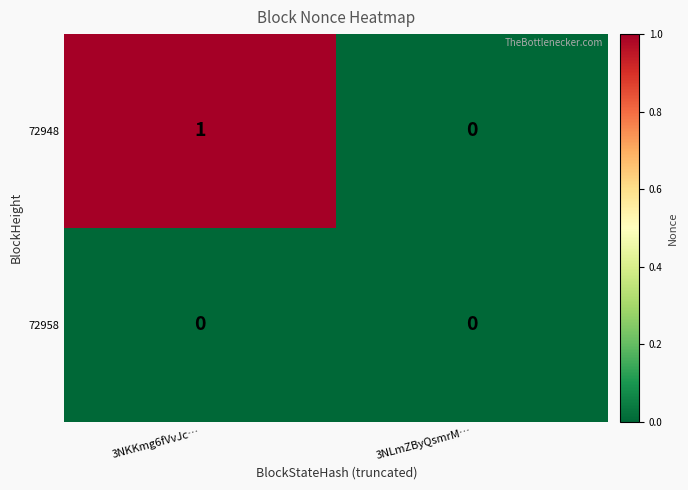

What is the greatest value displayed?

1